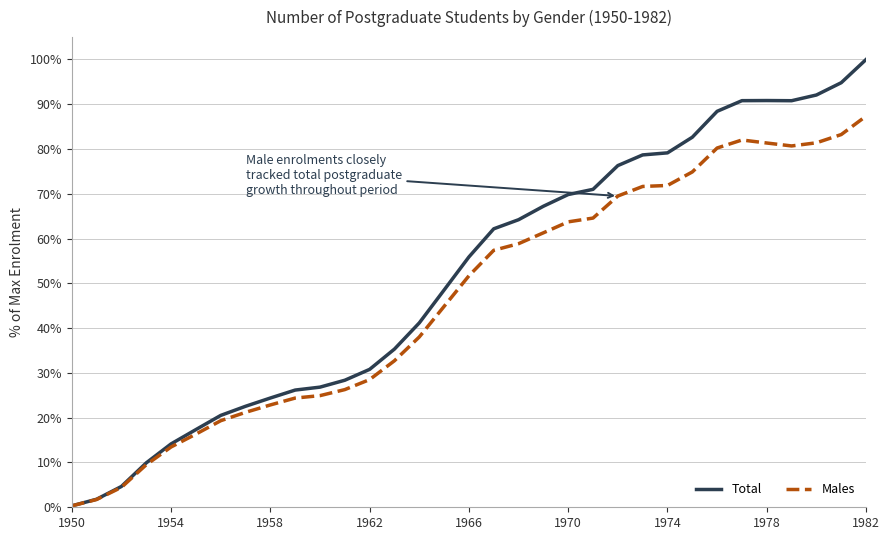

What is the highest value of the Total series?

100.0